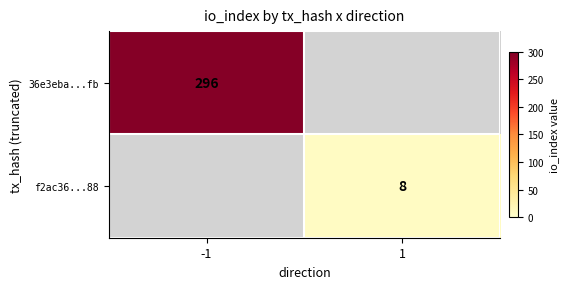

The value of f2ac36...88 at 1 is 2. True or false?

False